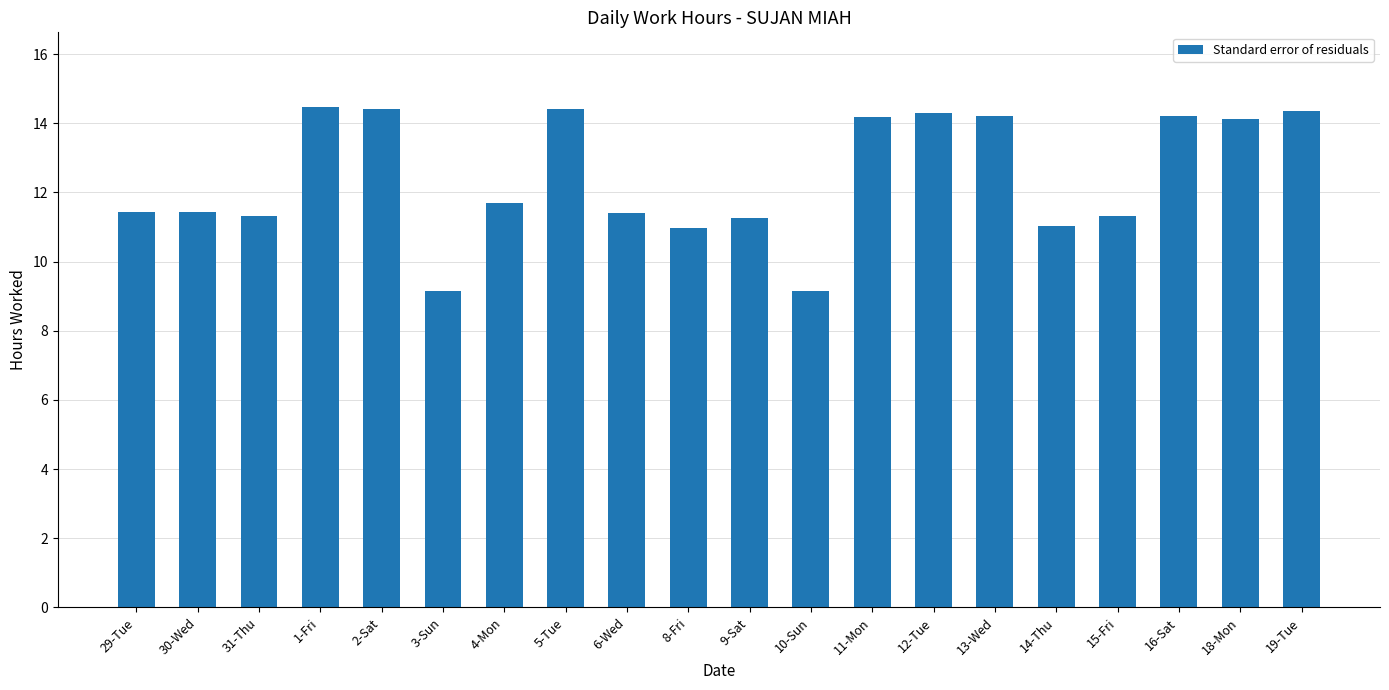

What is the value of the 12th bar from the left?

9.2